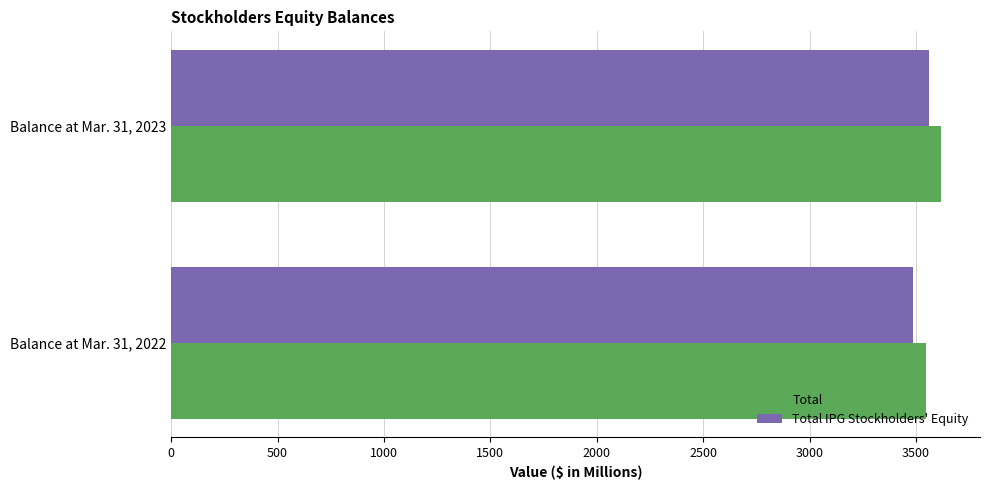

What value does the Total IPG Stockholders' Equity series have at Balance at Mar. 31, 2022?

3487.0